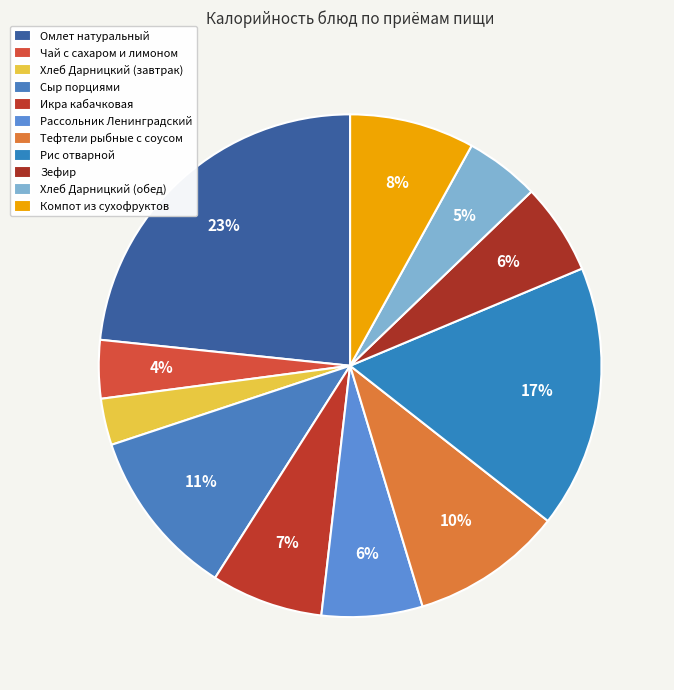

The Хлеб Дарницкий (обед) slice represents 11% of the pie. True or false?

False